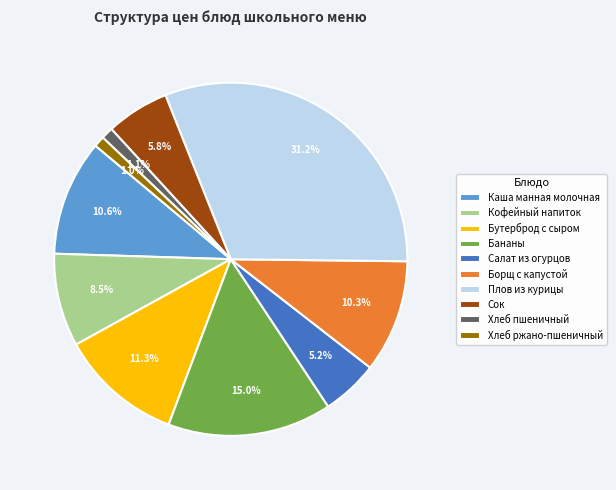

What percentage is the Каша манная молочная slice, to the nearest percent?

11%